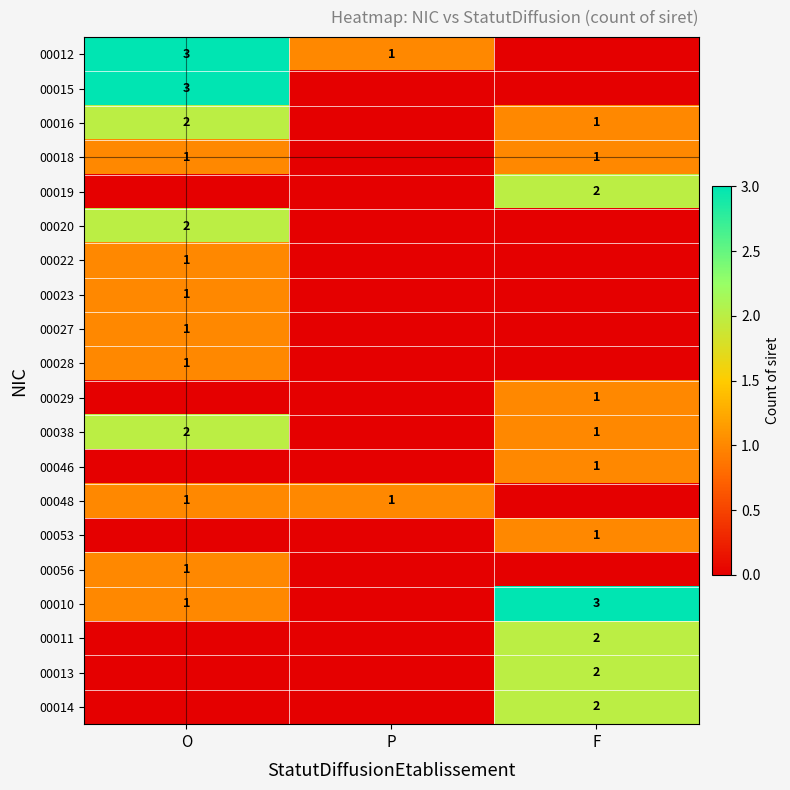

What is the total value across all series at F?

17